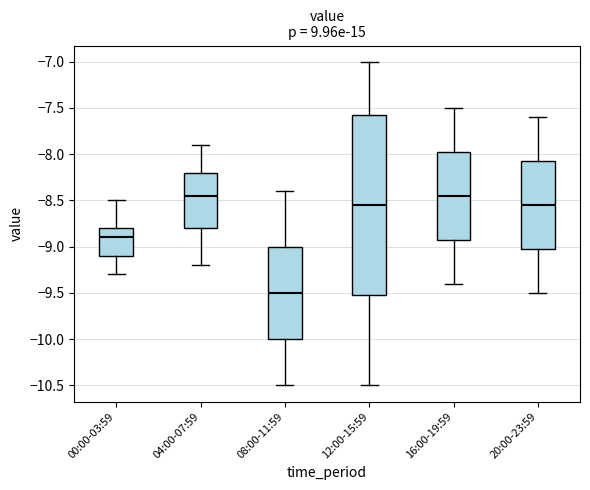

Which box's median line is the lowest?

08:00-11:59